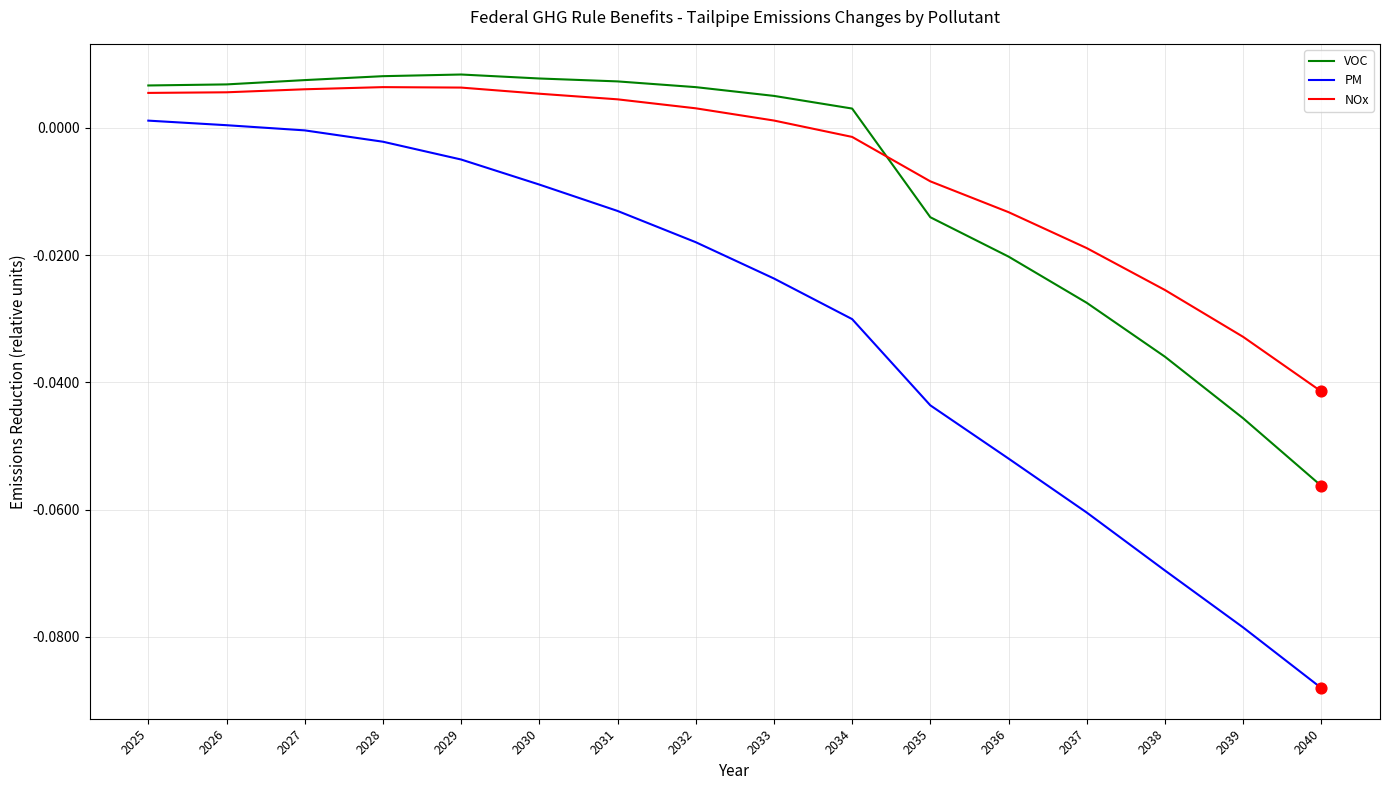

Between 2025 and 2033, which series saw the biggest shift?

PM